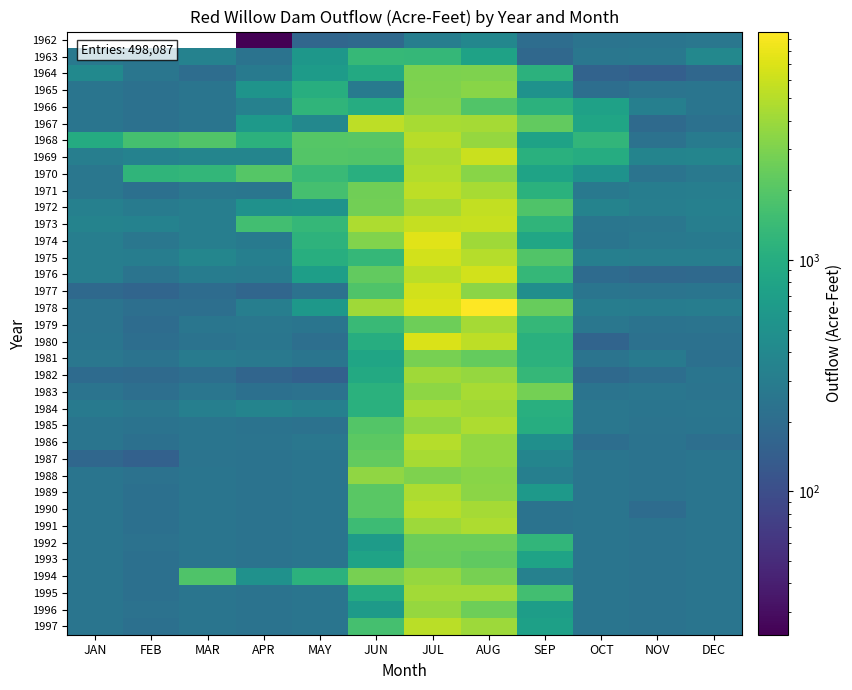

What is the approximate value of 1995 at JUL?

4253.0